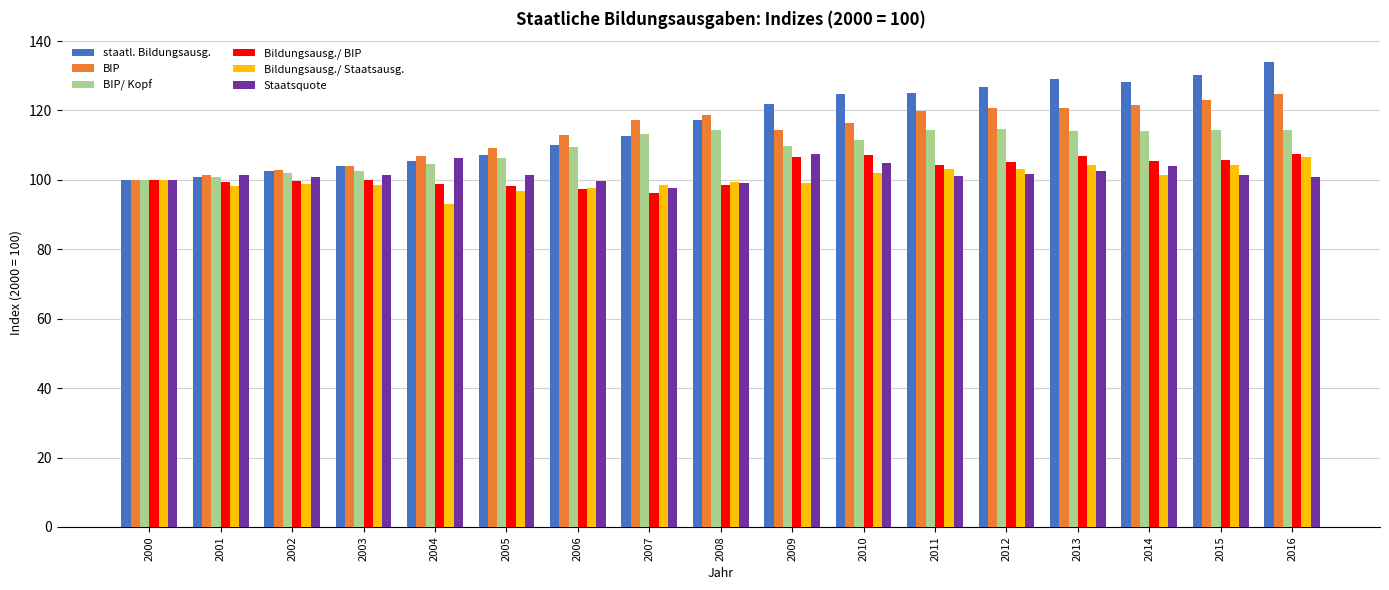

What is the smallest value displayed?

93.1